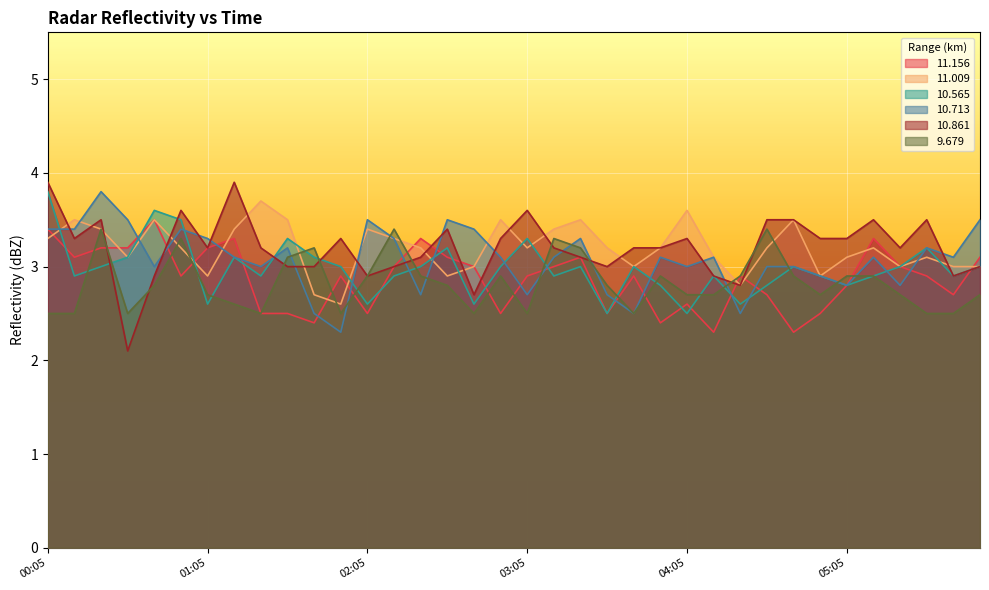

How many distinct data groups are displayed?

6